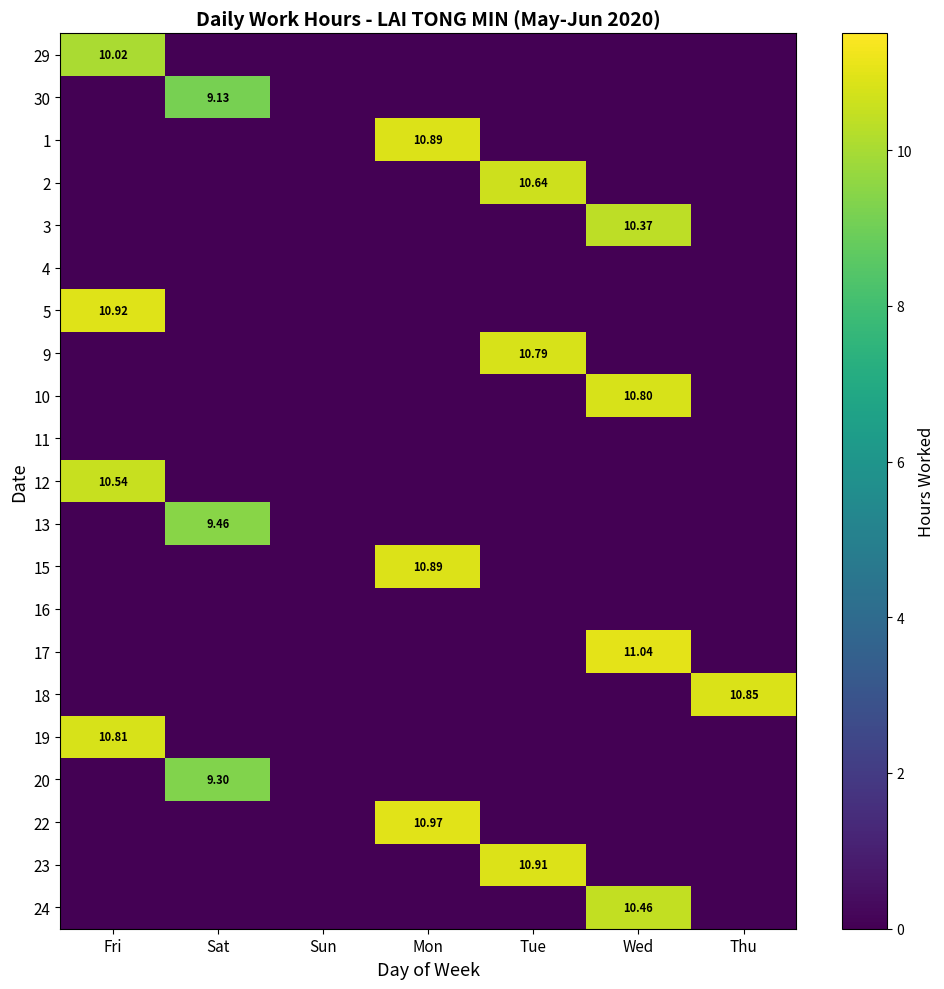

The 16 series shows 0.0 at Fri. True or false?

True